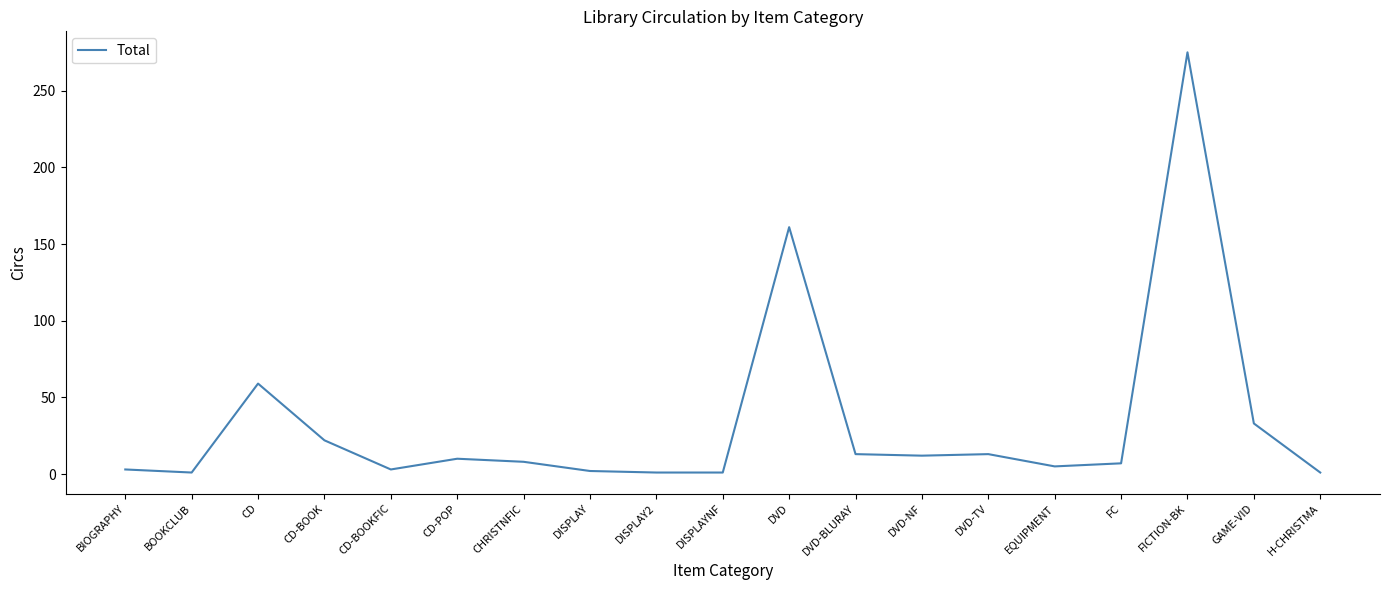

What is the maximum value shown in the chart?

275